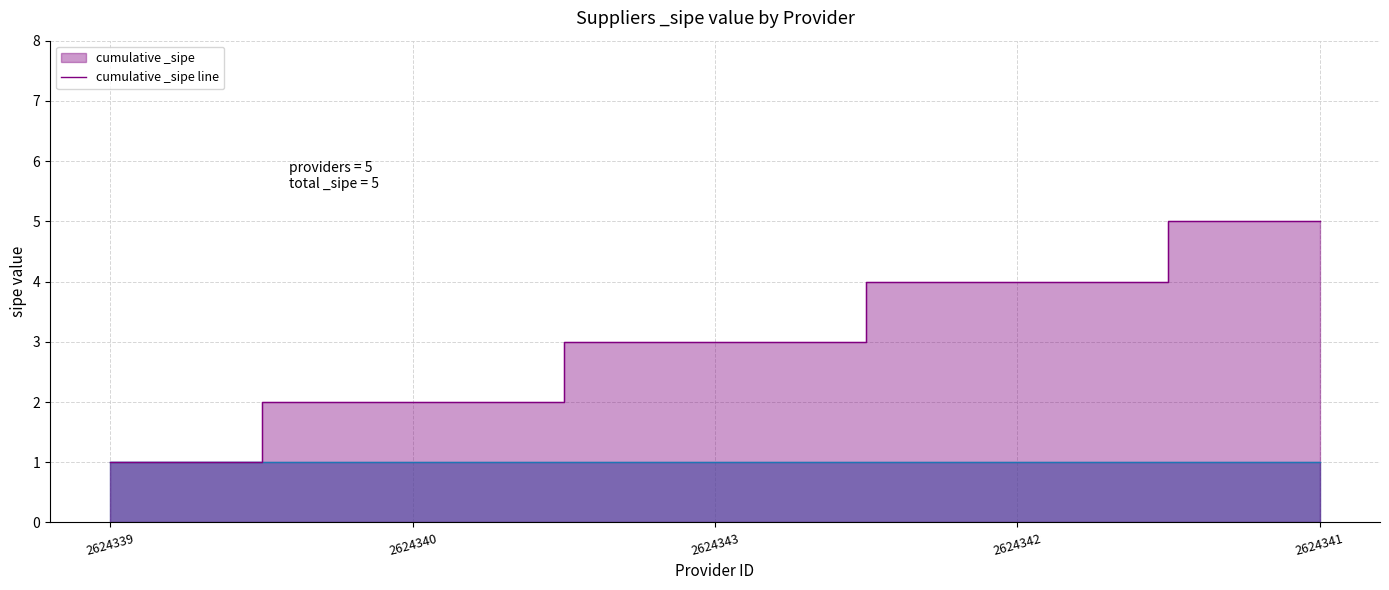

The value at 2624340 is 0. True or false?

False